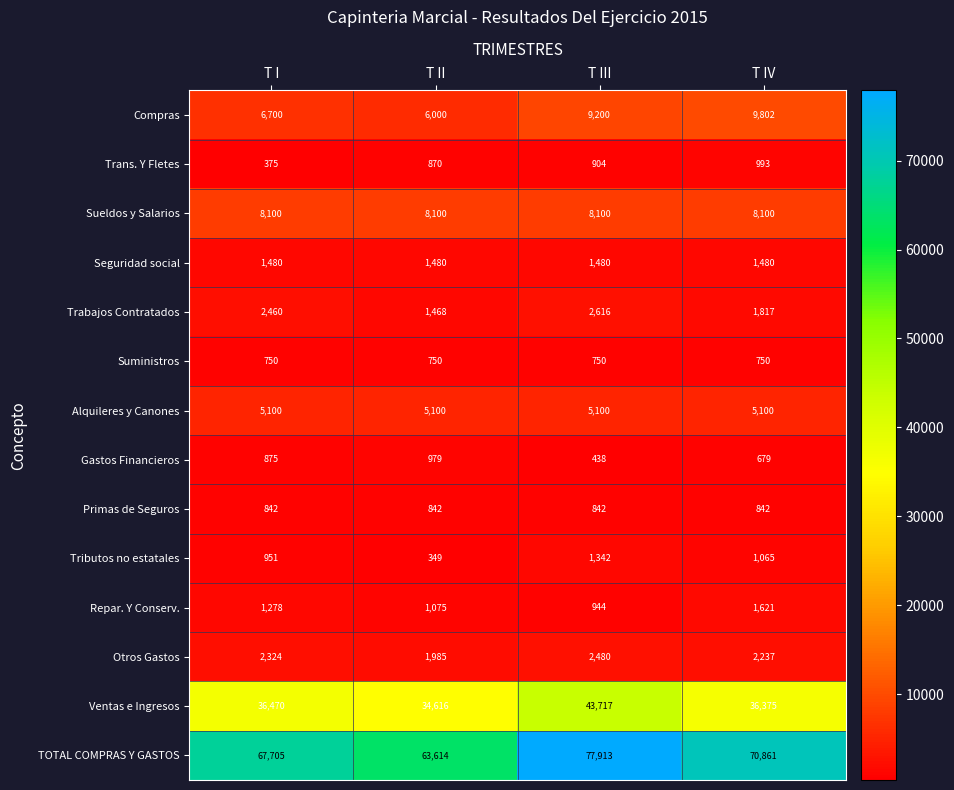

Rank the series at T IV from highest to lowest value.

TOTAL COMPRAS Y GASTOS, Ventas e Ingresos, Compras, Sueldos y Salarios, Alquileres y Canones, Otros Gastos, Trabajos Contratados, Repar. Y Conserv., Seguridad social, Tributos no estatales, Trans. Y Fletes, Primas de Seguros, Suministros, Gastos Financieros